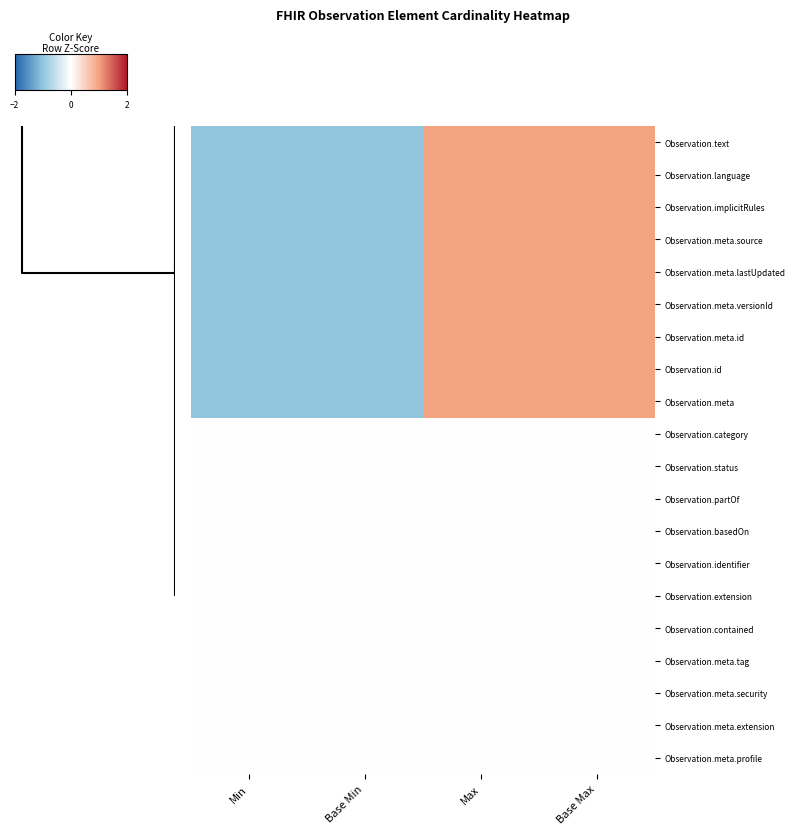

Rank the series at Base Min from lowest to highest value.

Observation.text, Observation.language, Observation.implicitRules, Observation.meta.source, Observation.meta.lastUpdated, Observation.meta.versionId, Observation.meta.id, Observation.id, Observation.meta, Observation.category, Observation.status, Observation.partOf, Observation.basedOn, Observation.identifier, Observation.extension, Observation.contained, Observation.meta.tag, Observation.meta.security, Observation.meta.extension, Observation.meta.profile